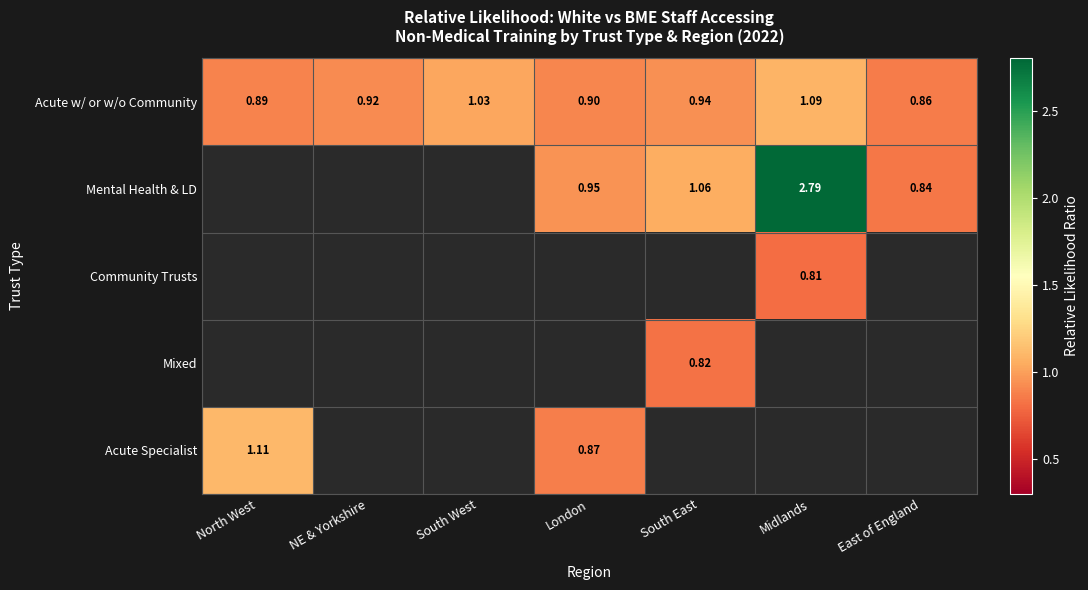

Which has a higher value, Midlands or South West?

Midlands